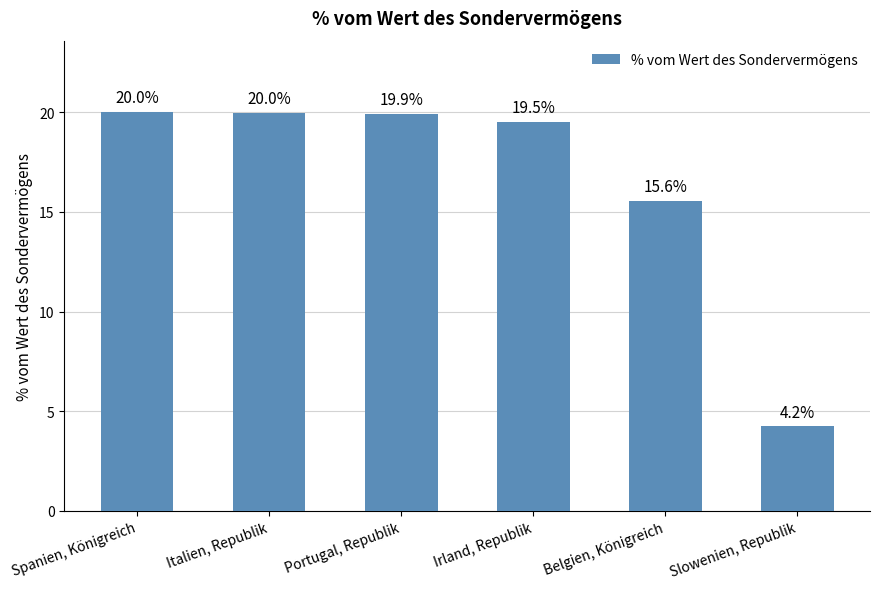

What is the greatest value displayed?

20.0